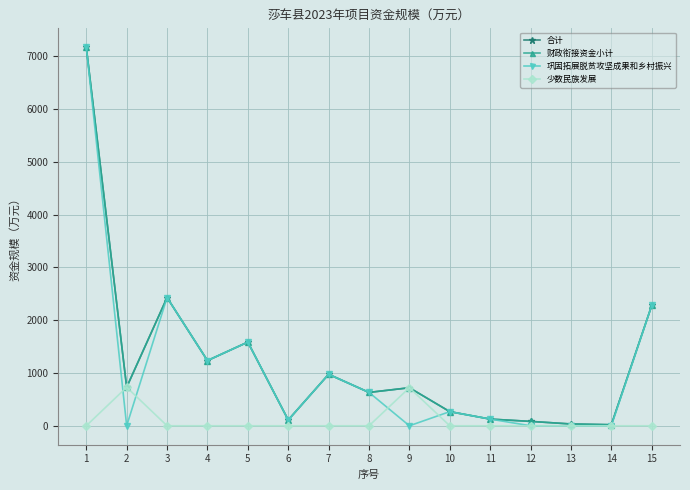

Which has a higher value, 6 or 15?

15